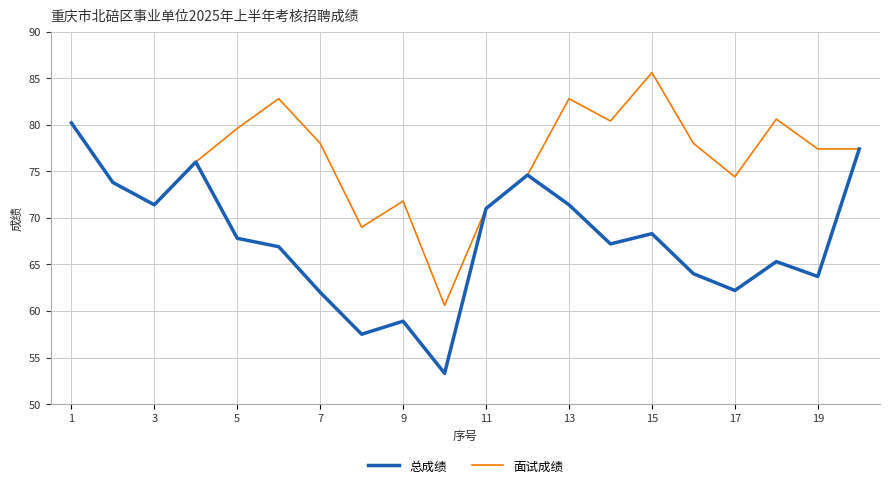

Which series has the widest spread of values?

总成绩